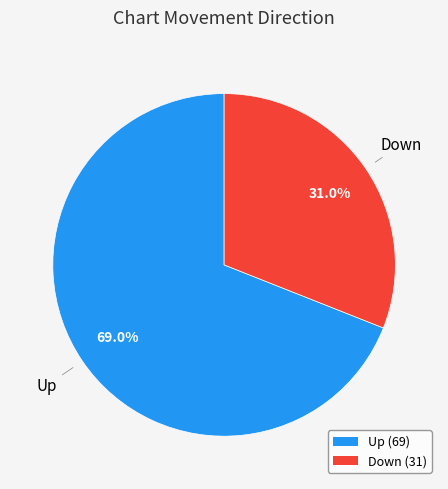

Is Down the majority of the pie?

No